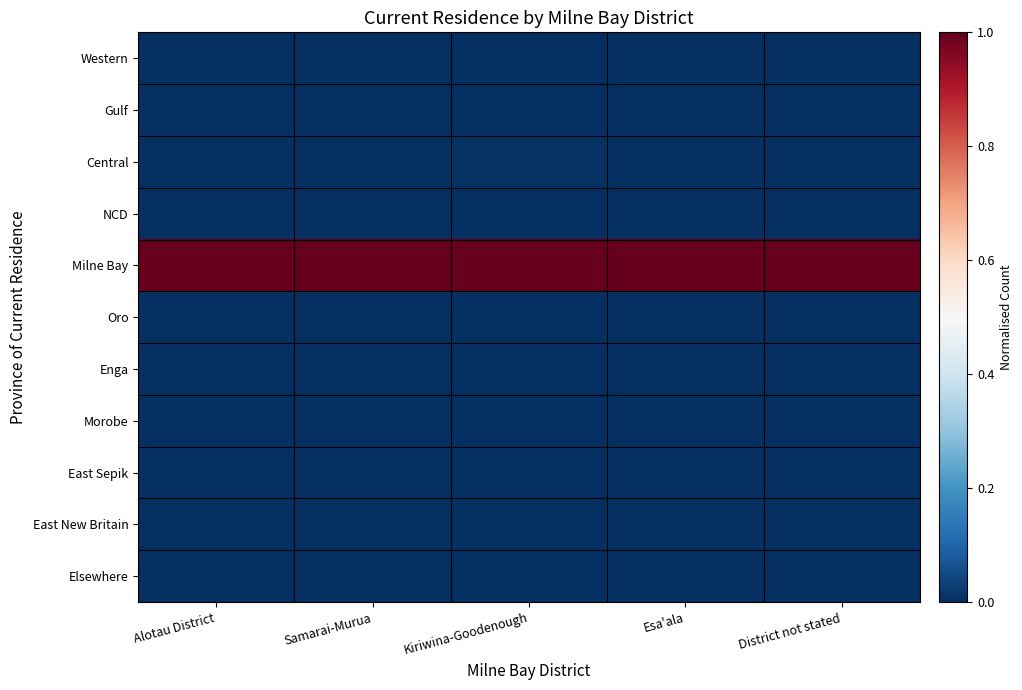

Which series has the largest total across all categories?

Milne Bay